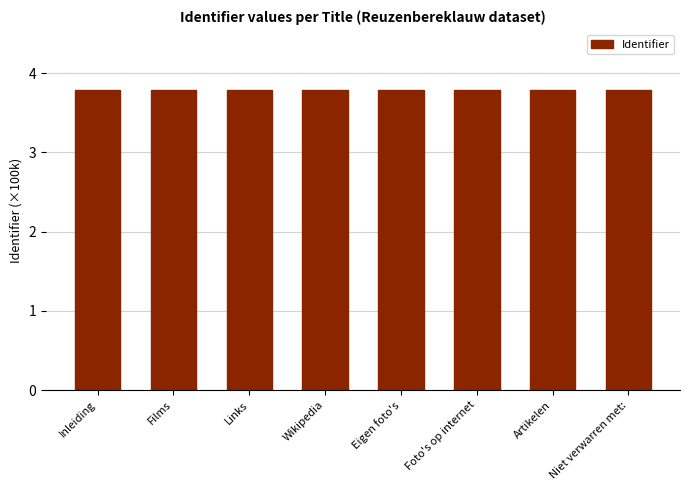

Read the value at Niet verwarren met:.

3.8